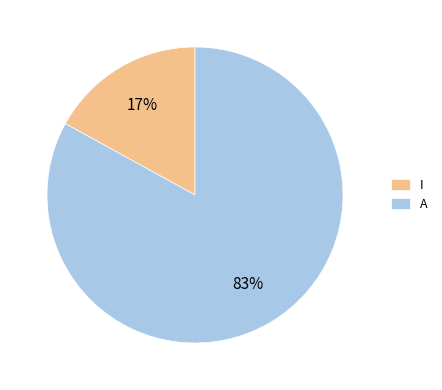

How many slices are in this pie chart?

2